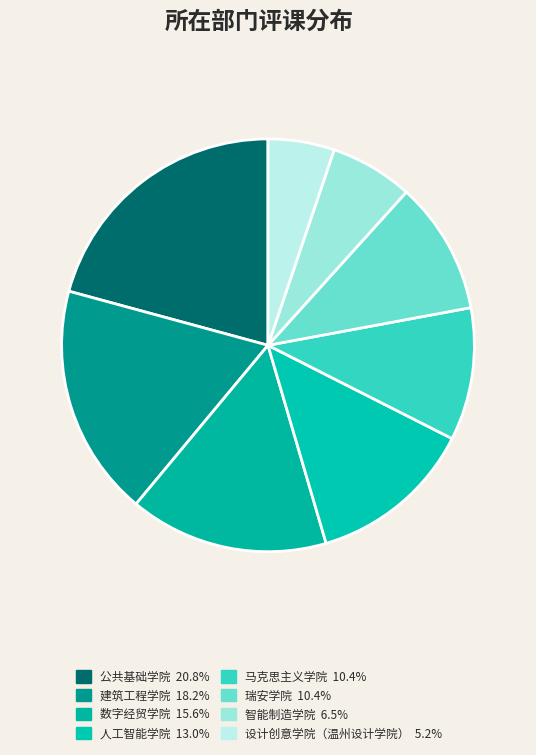

Rank the categories by value from lowest to highest.

设计创意学院（温州设计学院）, 智能制造学院, 马克思主义学院, 瑞安学院, 人工智能学院, 数字经贸学院, 建筑工程学院, 公共基础学院